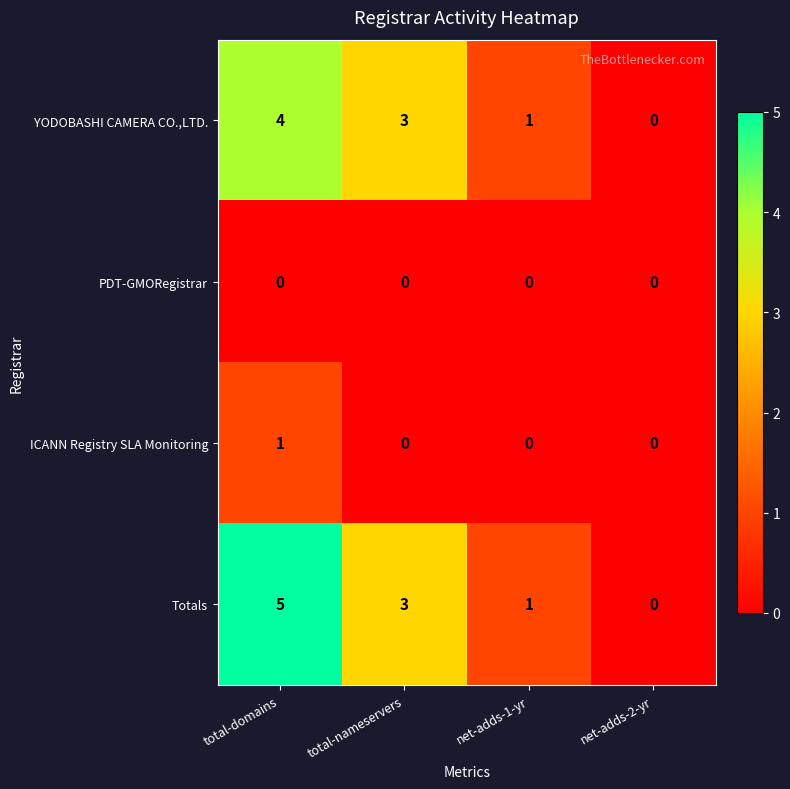

Reading left to right, list all the values displayed in this chart.

YODOBASHI CAMERA CO.,LTD.: 4	3	1	0
PDT-GMORegistrar: 0	0	0	0
ICANN Registry SLA Monitoring: 1	0	0	0
Totals: 5	3	1	0